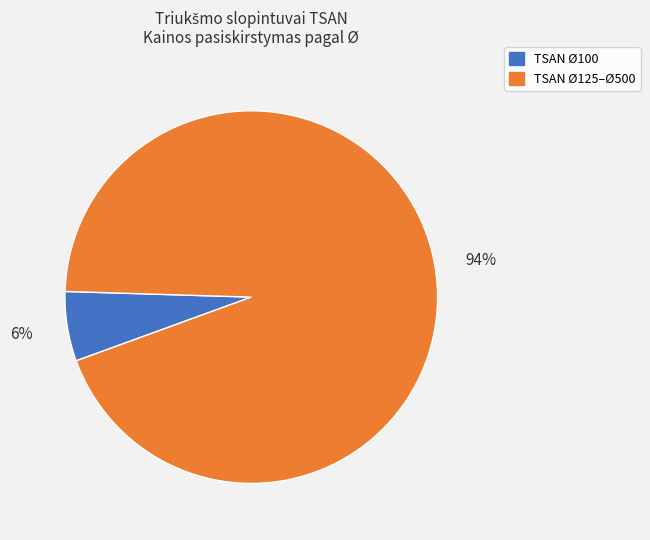

To the nearest percent, what is the difference between the largest and smallest slice percentages?

88%